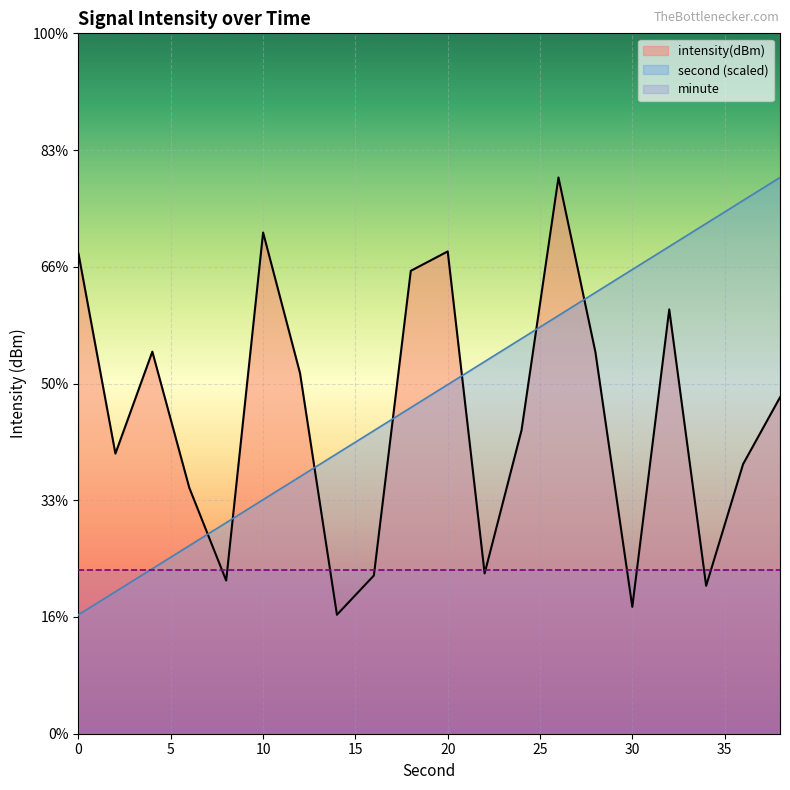

What is the minimum value for second?

-139.9